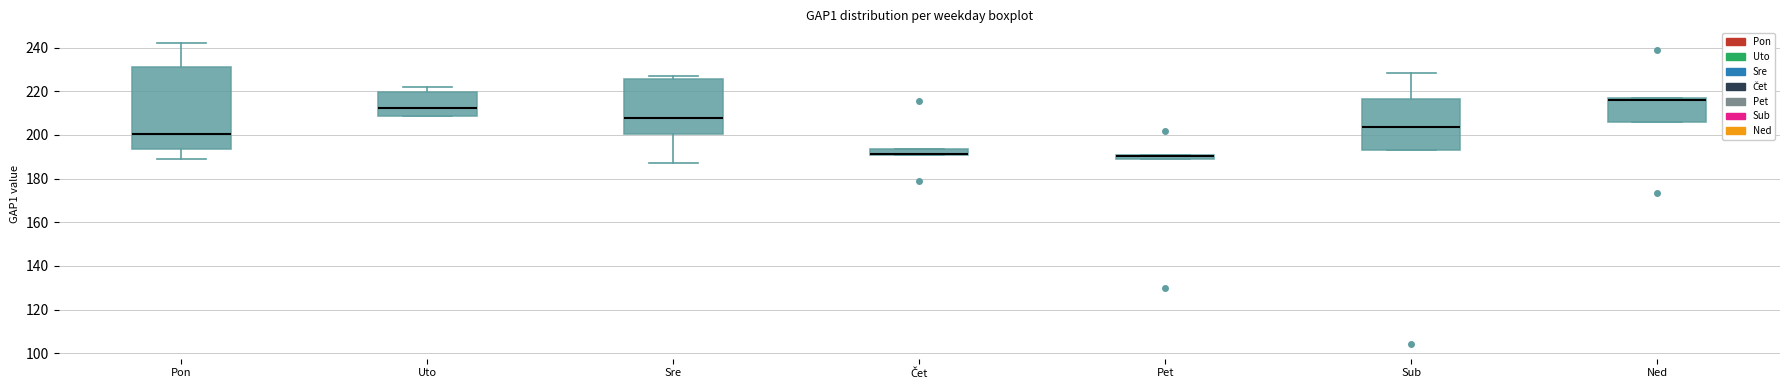

Where is the lower edge of the box for Pon on the y-axis? The values are not printed on the chart, so give them approximately, as read against the axis.

194